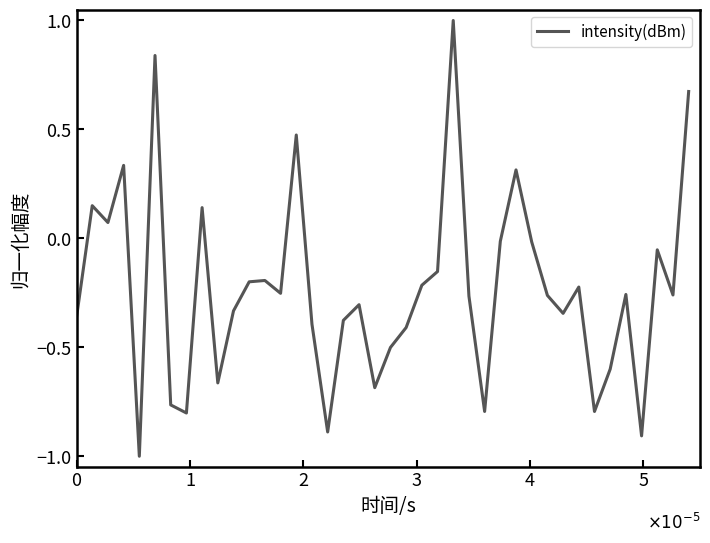

How many interior local valleys (lower than both neighbors) does the data have?

12